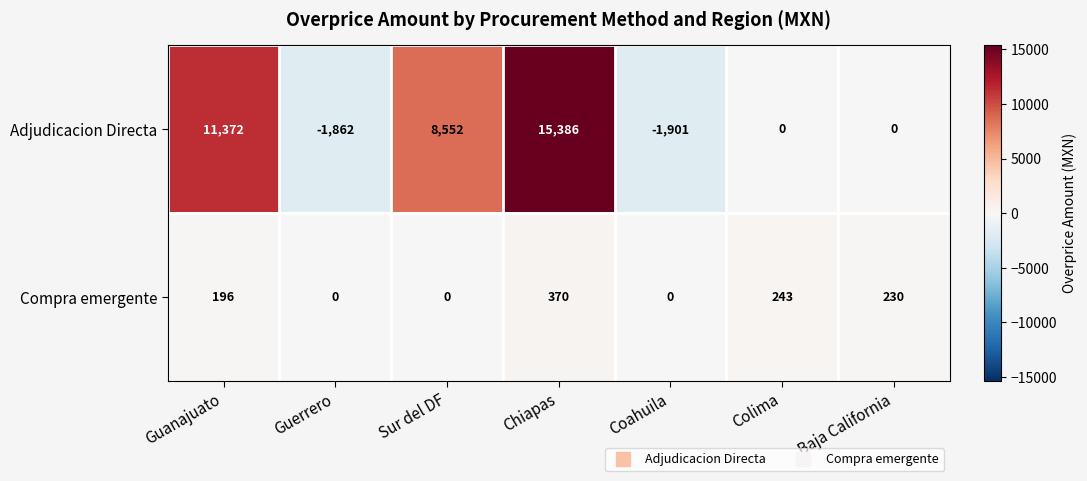

Count the number of categories in the chart.

7